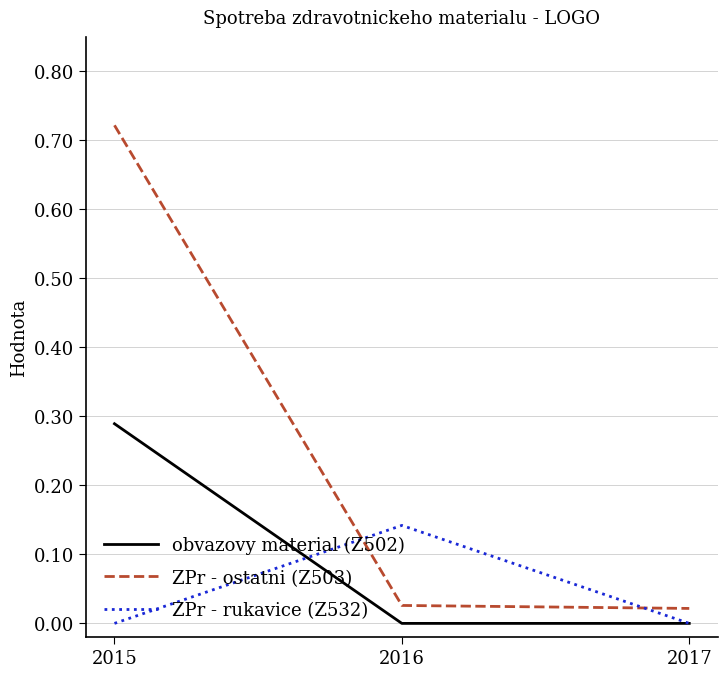

The value of ZPr - rukavice (Z532) at 2017 is 0.0. True or false?

True